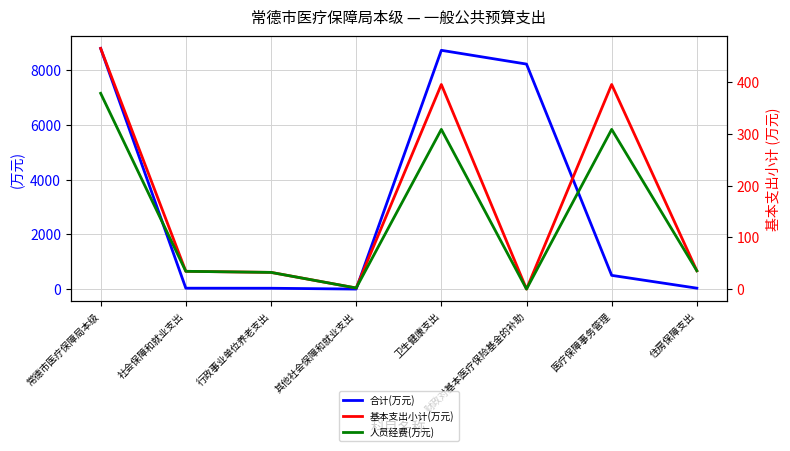

What is the average value of the 合计(万元) series?

3297.0